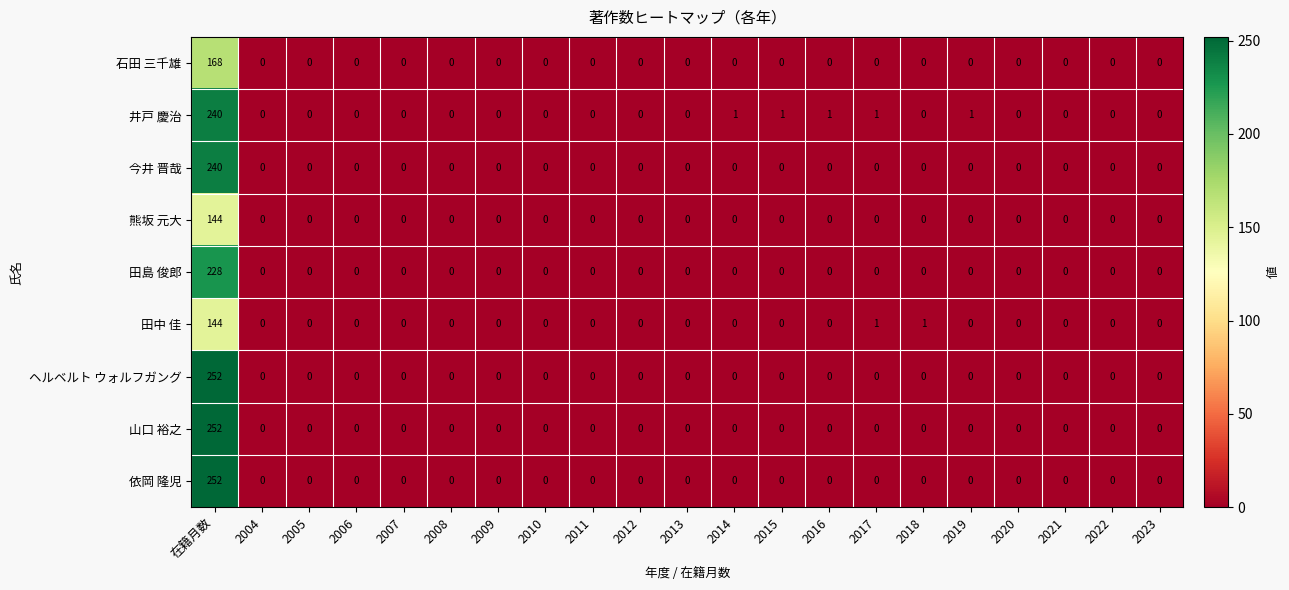

What is the average value of the 田島 俊郎 series?

11